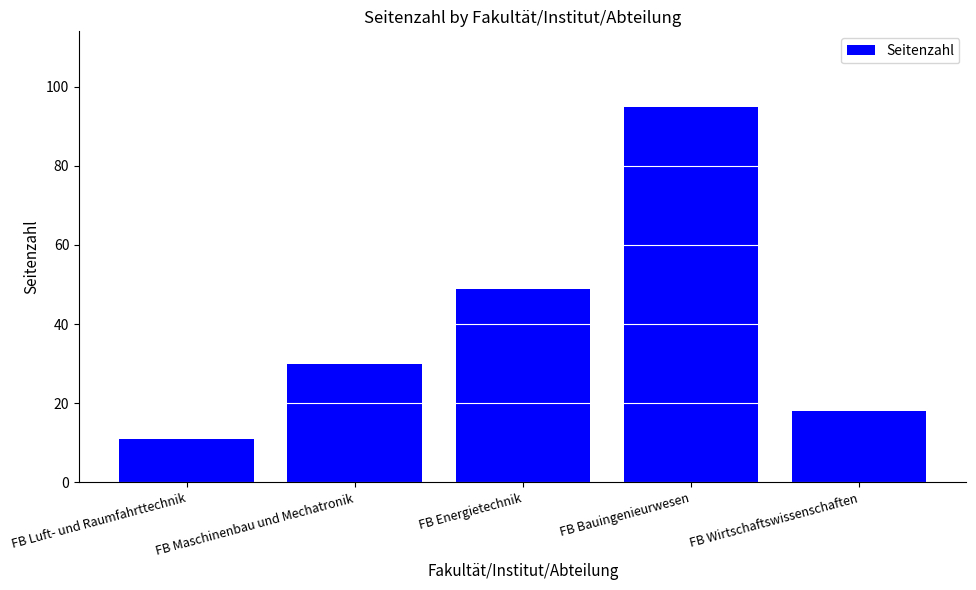

What position from the right is FB Energietechnik?

3